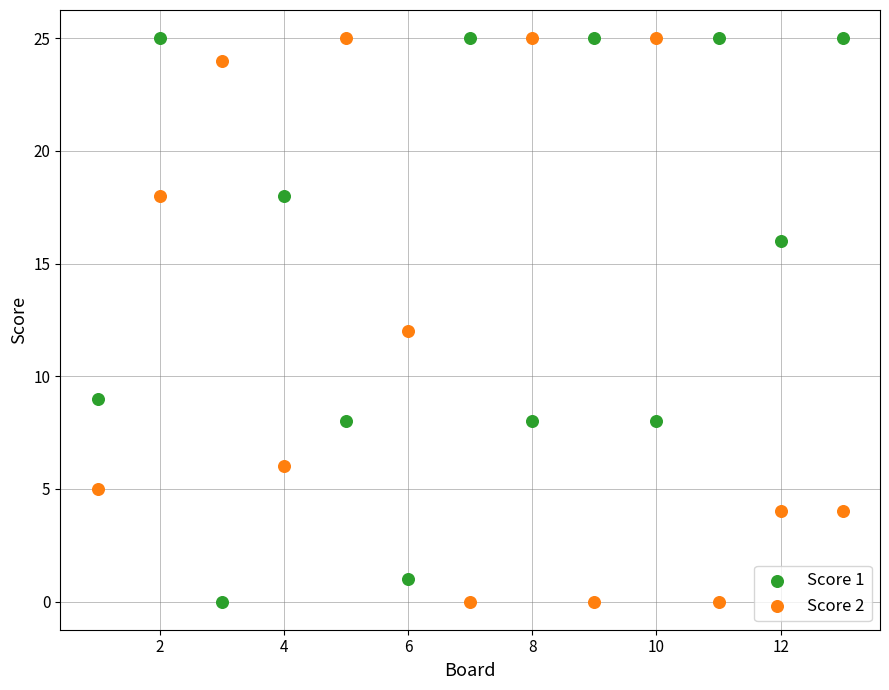

What is the X range (max minus min) for the scatter plot?

12